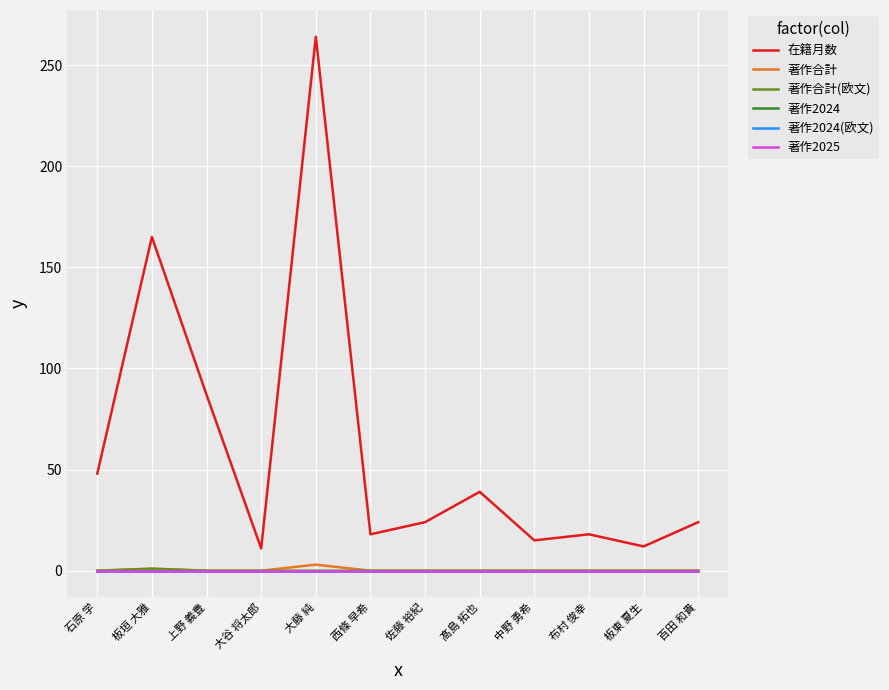

Does the chart have visible grid lines?

Yes